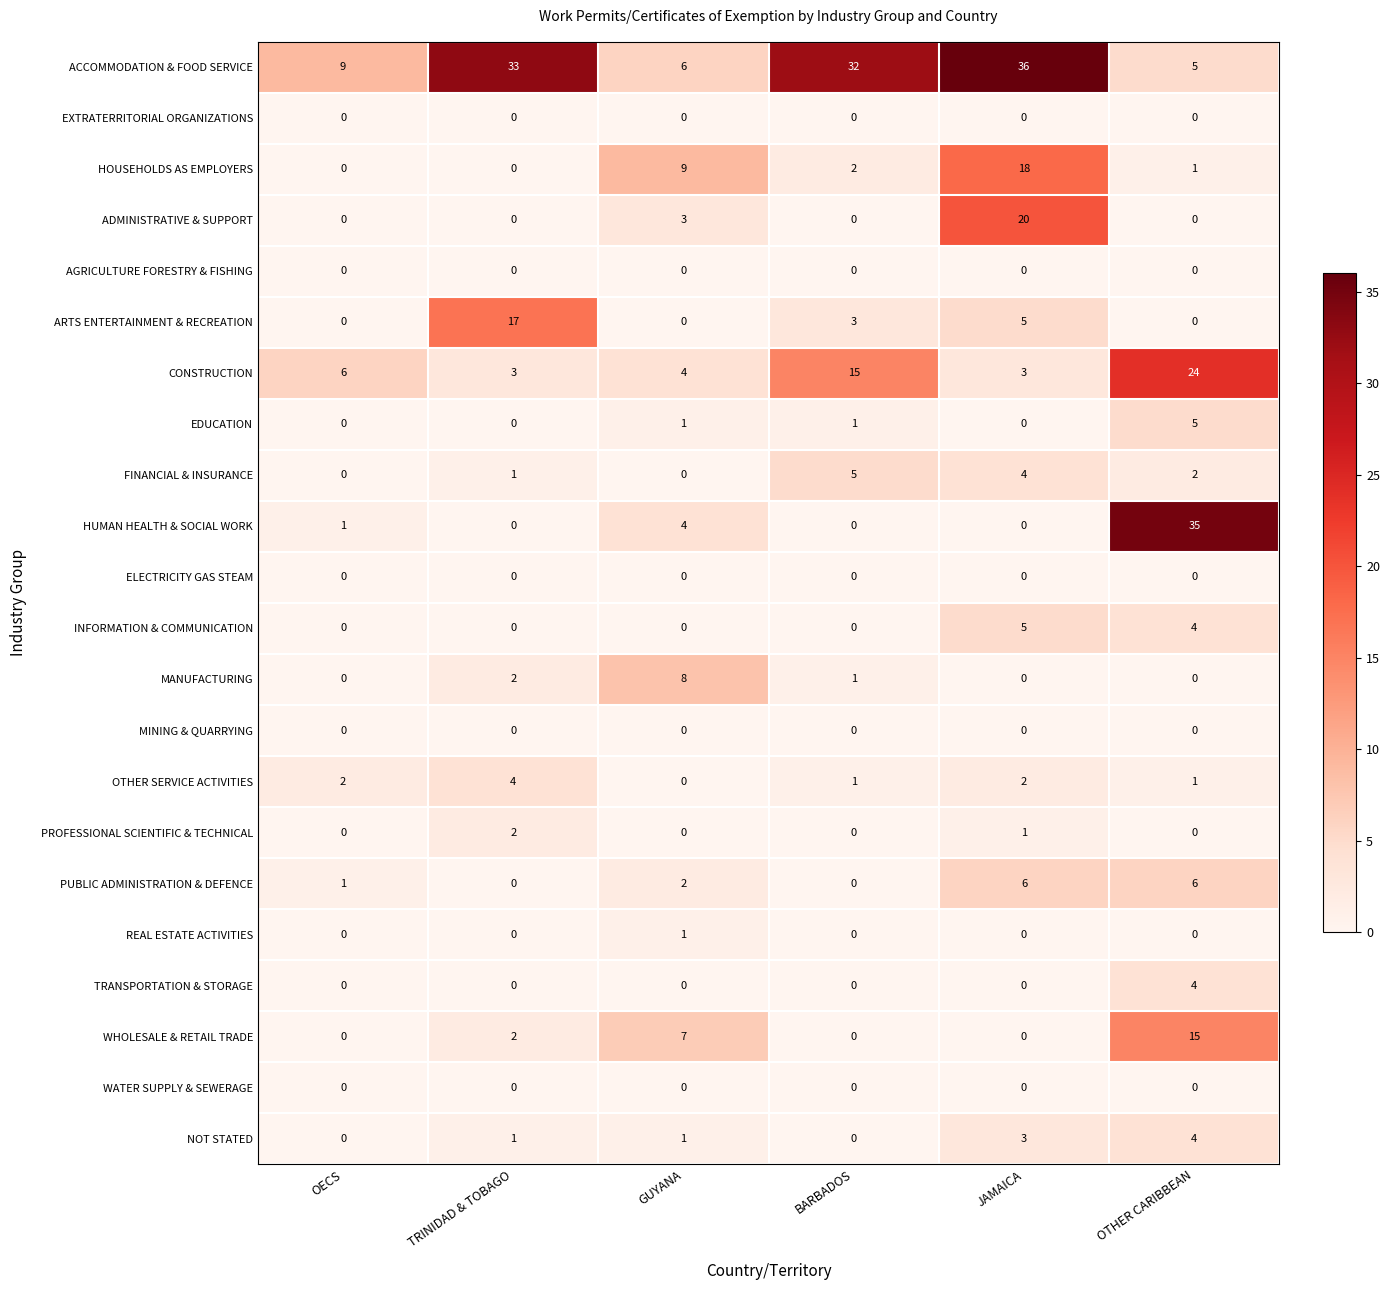

Count the PROFESSIONAL SCIENTIFIC & TECHNICAL values in the range 0 to 1.

5